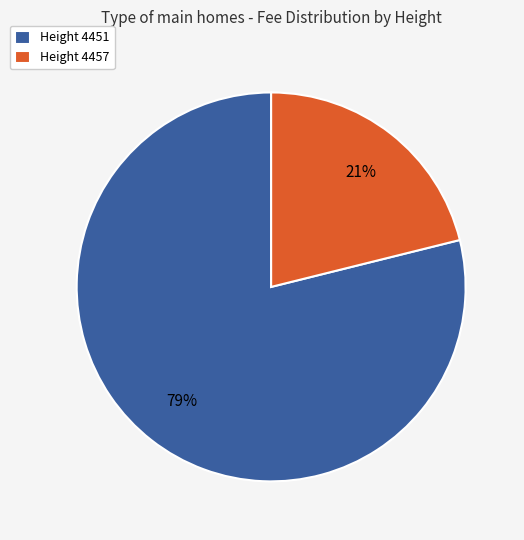

What is the majority slice?

Height 4451